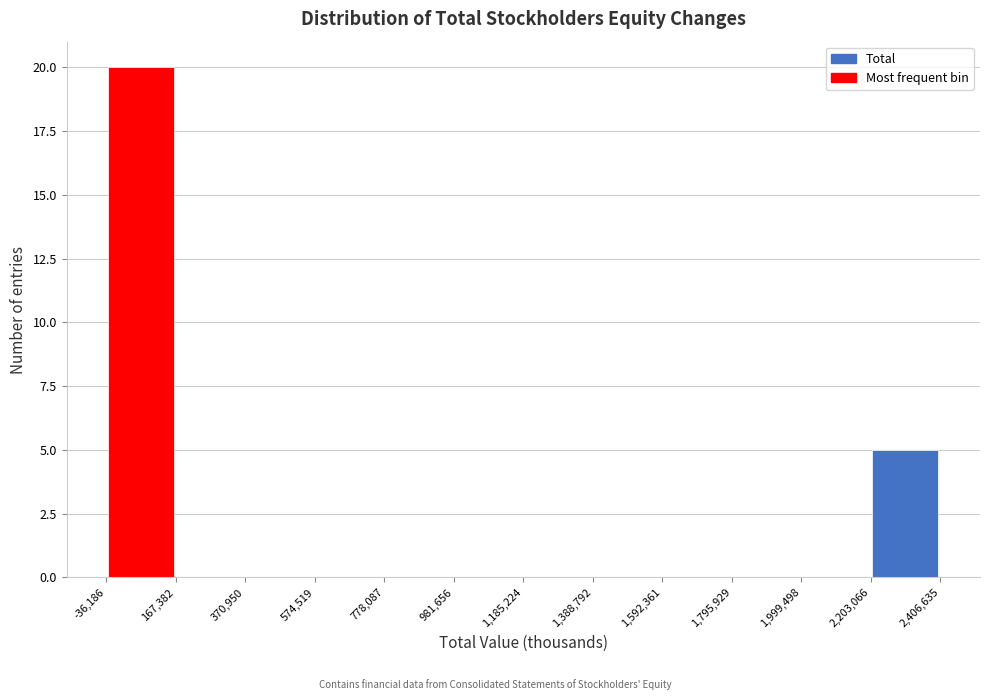

Reading left to right, transcribe this chart: for each bar, give the range it covers on the x-axis and its height. The values are not printed on the chart, so give them approximately, as read against the axis.

-36,186 to 167,382: 20
167,382 to 370,950: 0
370,950 to 574,519: 0
574,519 to 778,087: 0
778,087 to 981,656: 0
981,656 to 1,185,224: 0
1,185,224 to 1,388,792: 0
1,388,792 to 1,592,361: 0
1,592,361 to 1,795,929: 0
1,795,929 to 1,999,498: 0
1,999,498 to 2,203,066: 0
2,203,066 to 2,406,635: 5